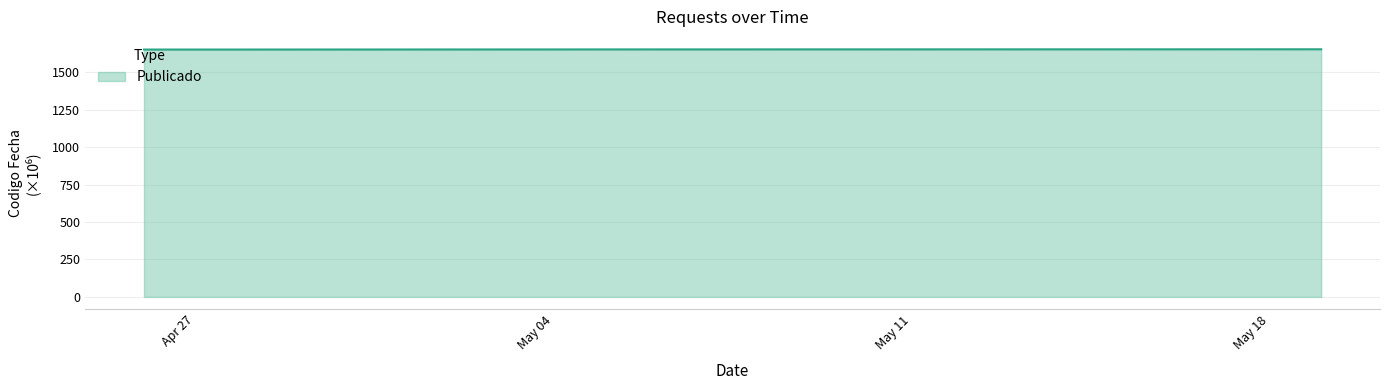

True or false: the data has more than 2 interior local peaks.

False